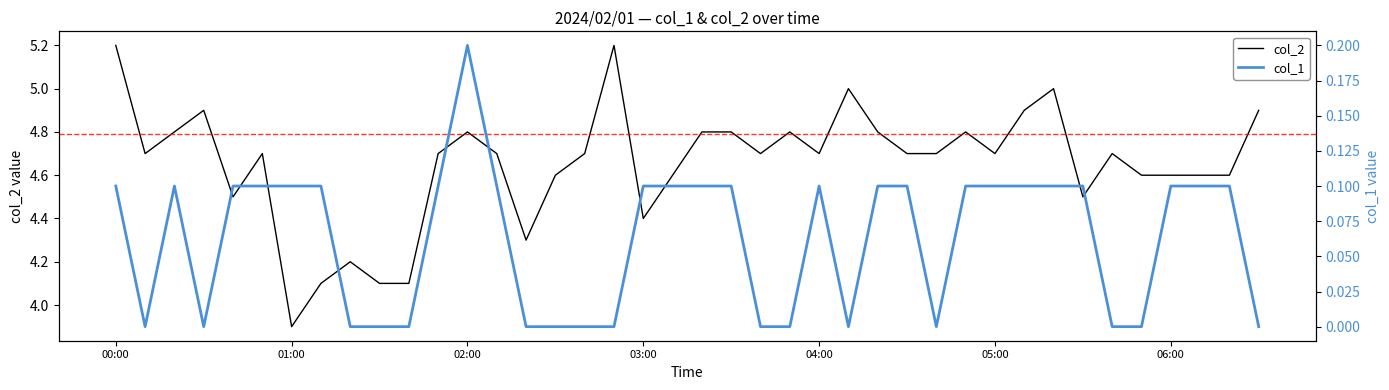

The col_2 series shows 2.0 at 03:00. True or false?

False